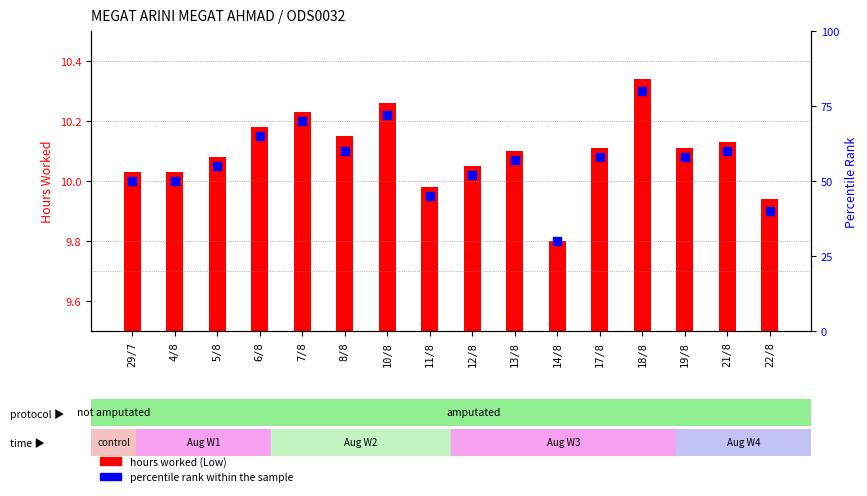

Which series contains the highest Y value?

percentile rank within the sample